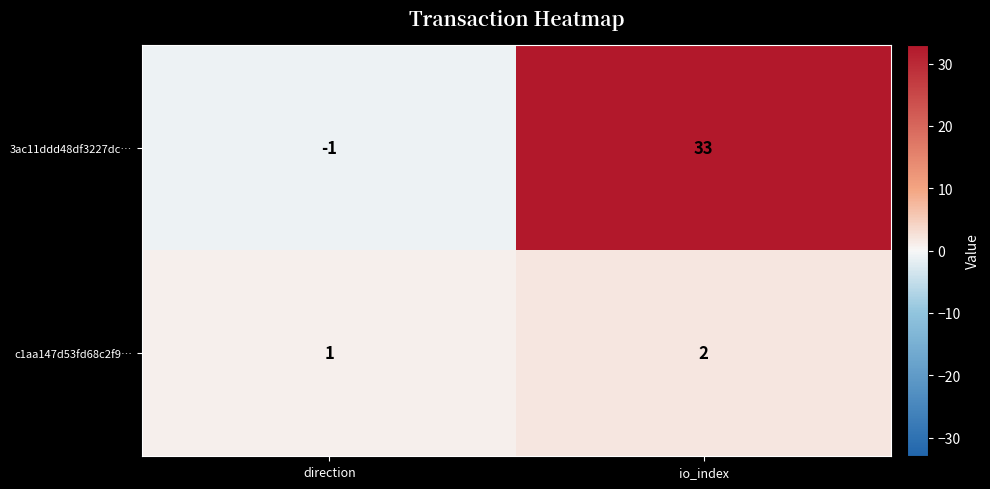

At how many categories does at least one series exceed 8?

1